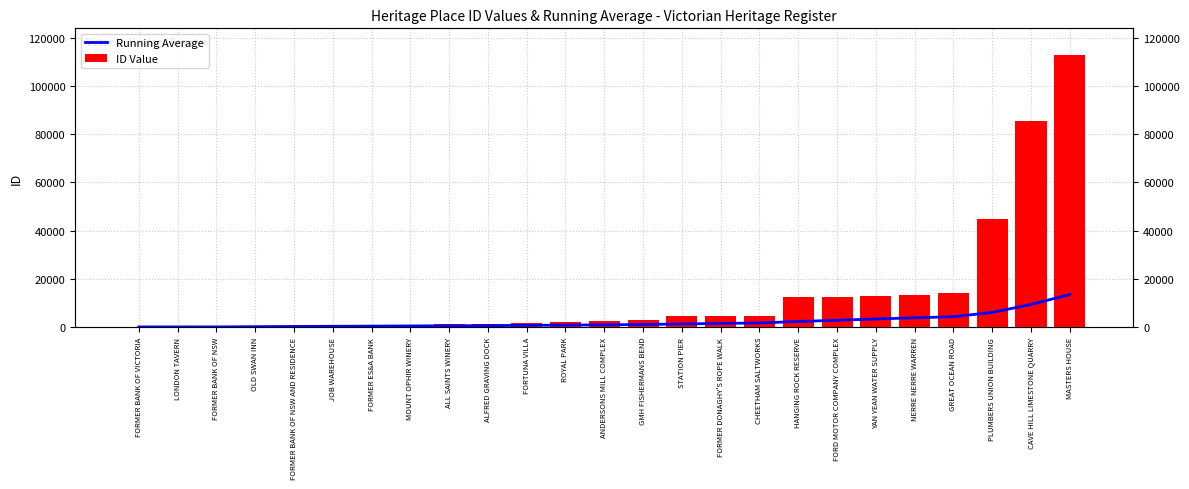

Which has a higher value, YAN YEAN WATER SUPPLY or ALFRED GRAVING DOCK?

YAN YEAN WATER SUPPLY